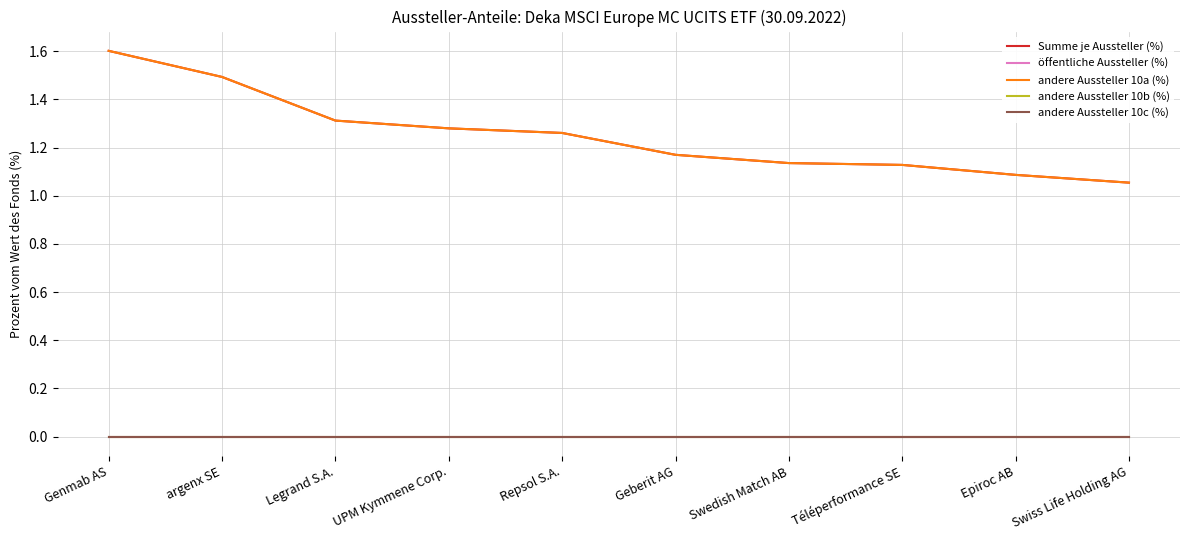

What is the total value across all series at Swedish Match AB?

2.3